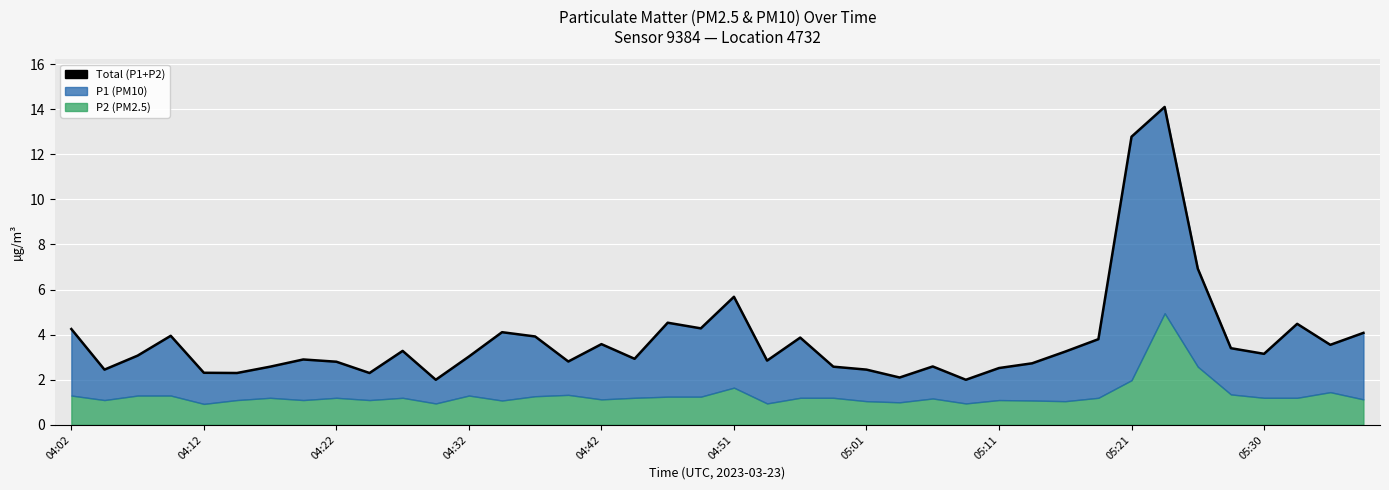

Count the number of categories in the chart.

40